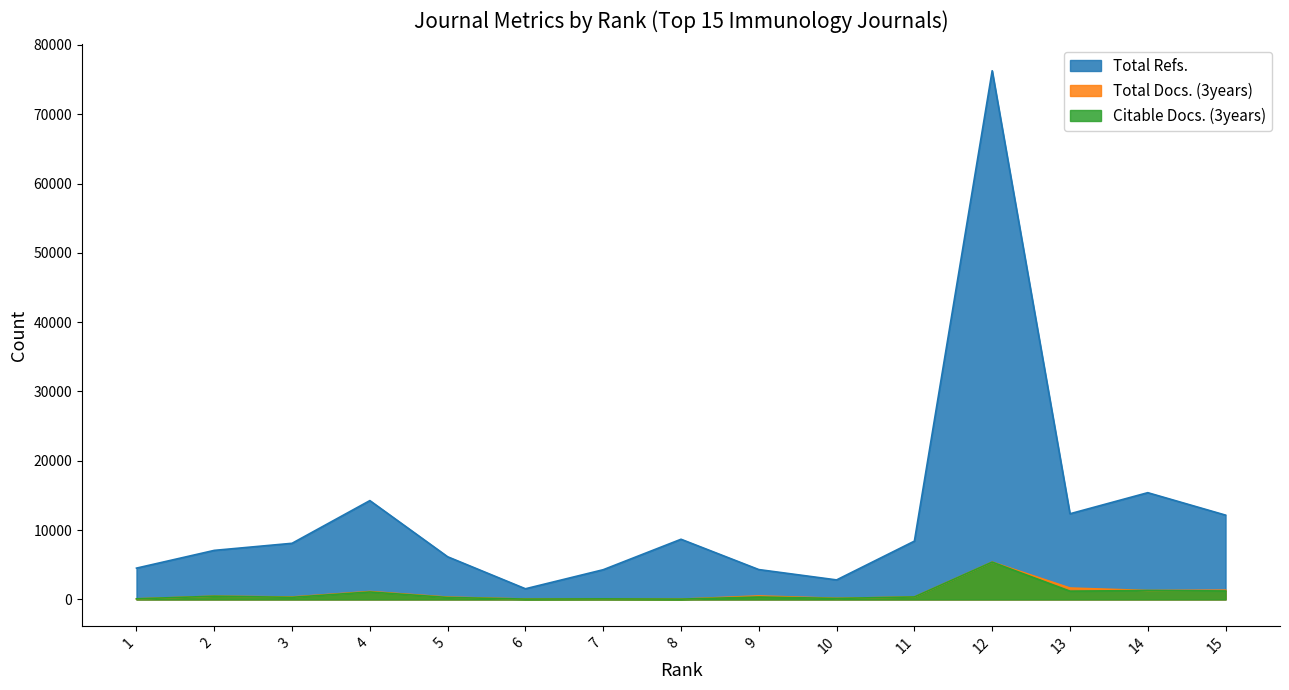

Does the chart display data point markers on the line(s)?

No